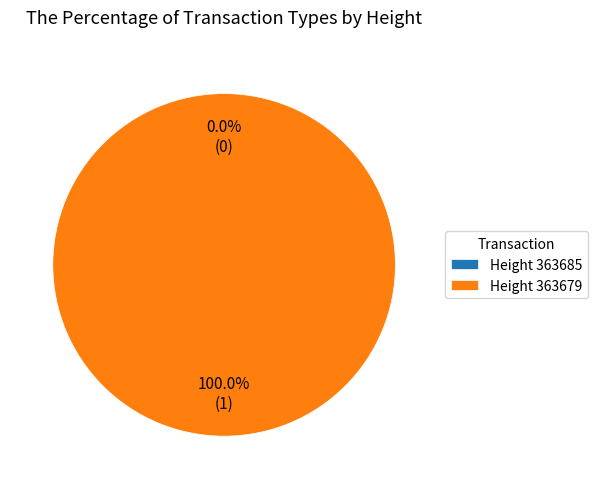

Which has a higher value, 363679 or 363685?

363679